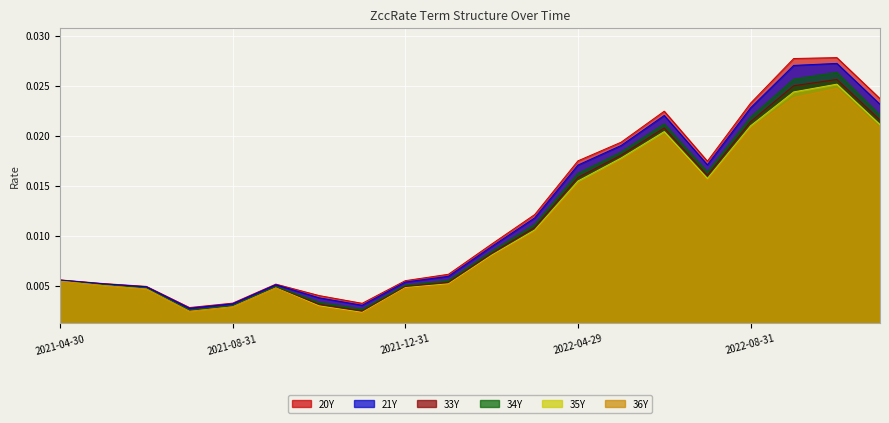

At which category is the sum across all series the highest?

2022-10-31